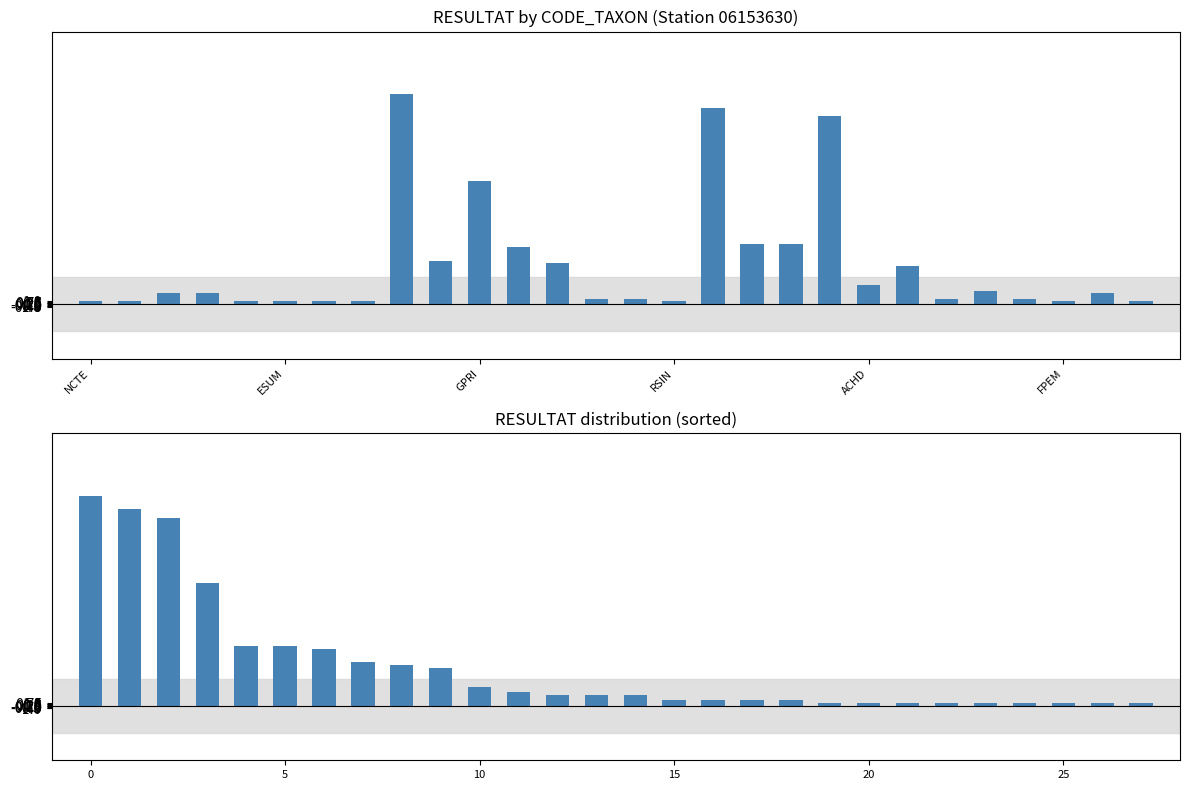

What value does the RESULTAT series have at 18, to the nearest 5?

20